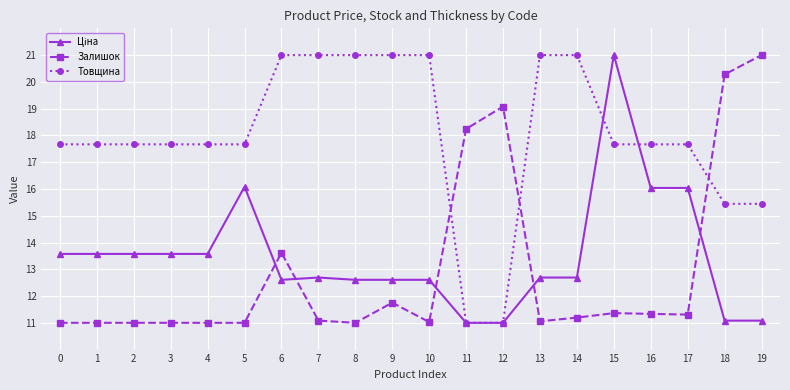

What is the value of the Залишок point at the 14th from the left?

11.1